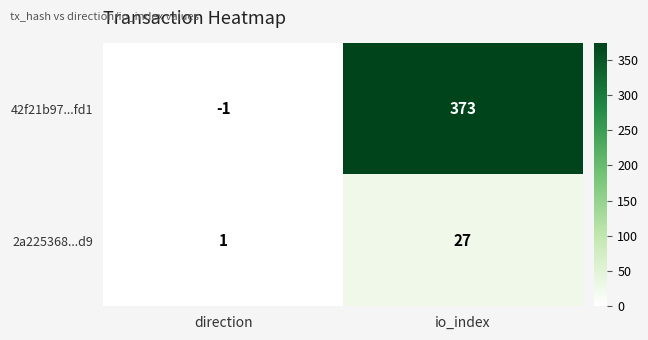

The value of 2a225368...d9 at io_index is 15. True or false?

False